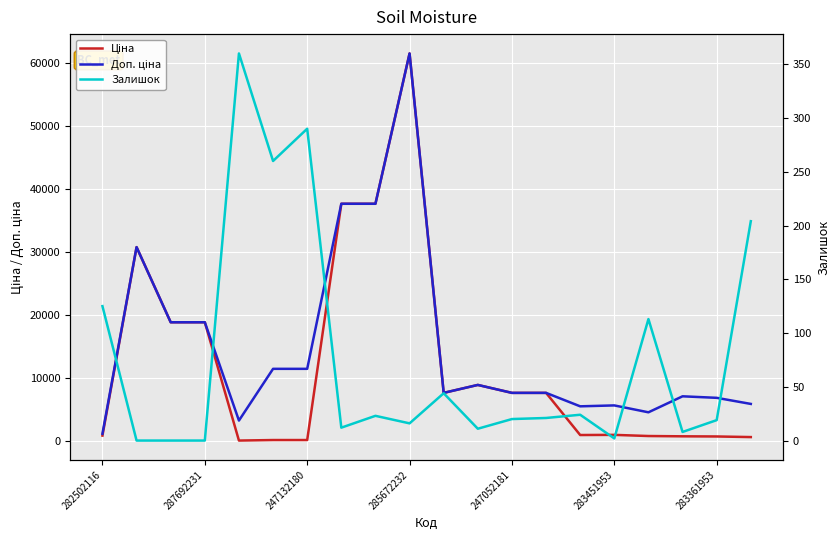

How many data points in Доп. ціна are less than 7596?

8